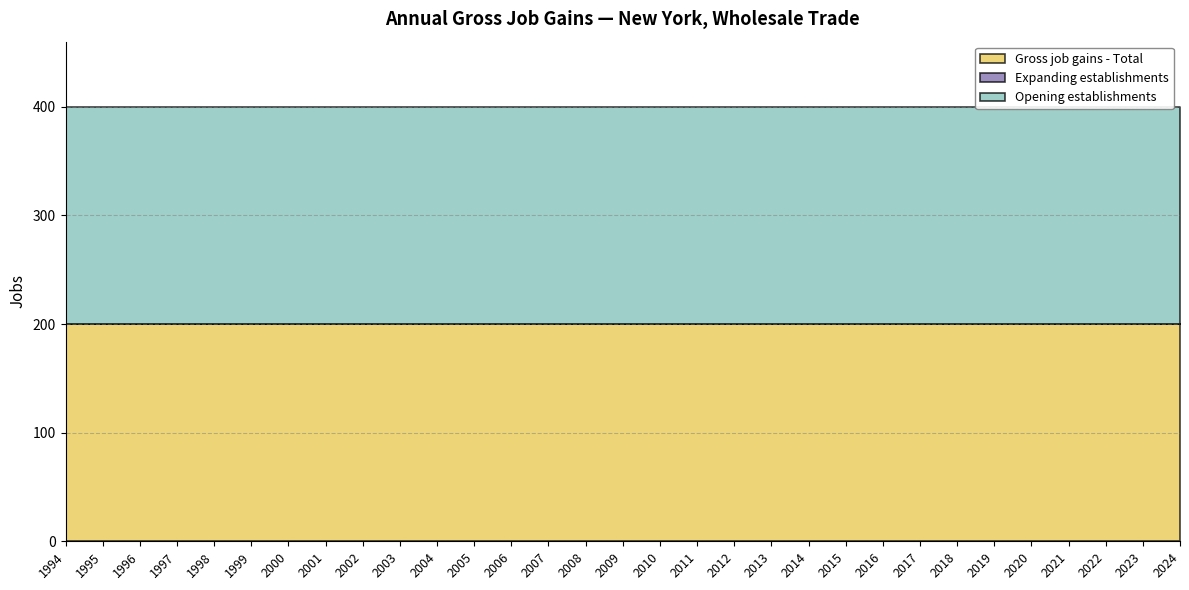

At how many categories does at least one series exceed 184?

31